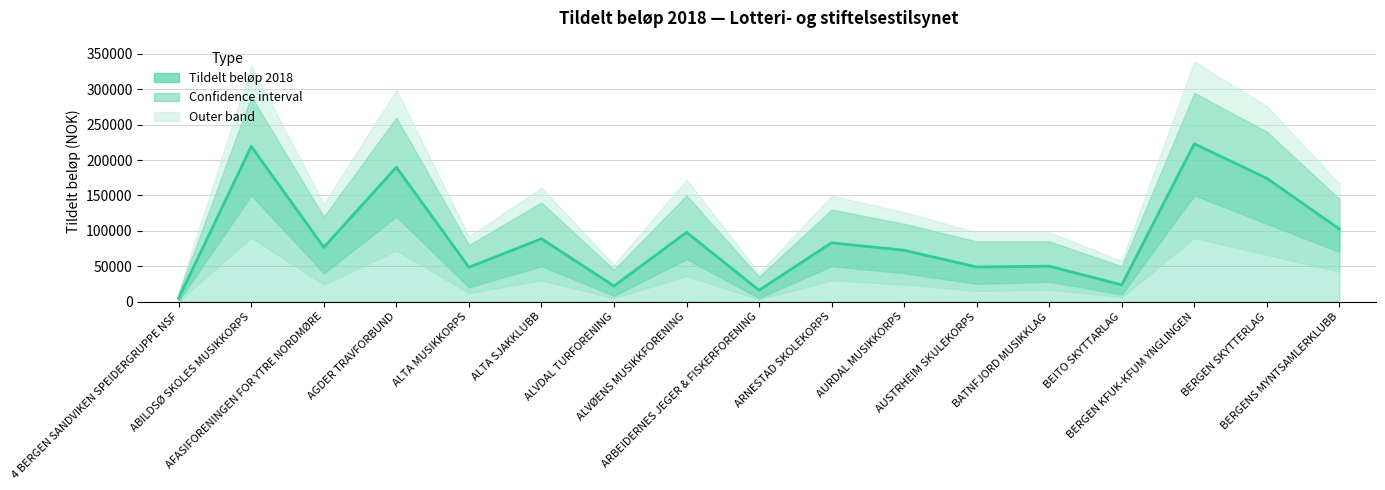

Does the chart have visible grid lines?

Yes